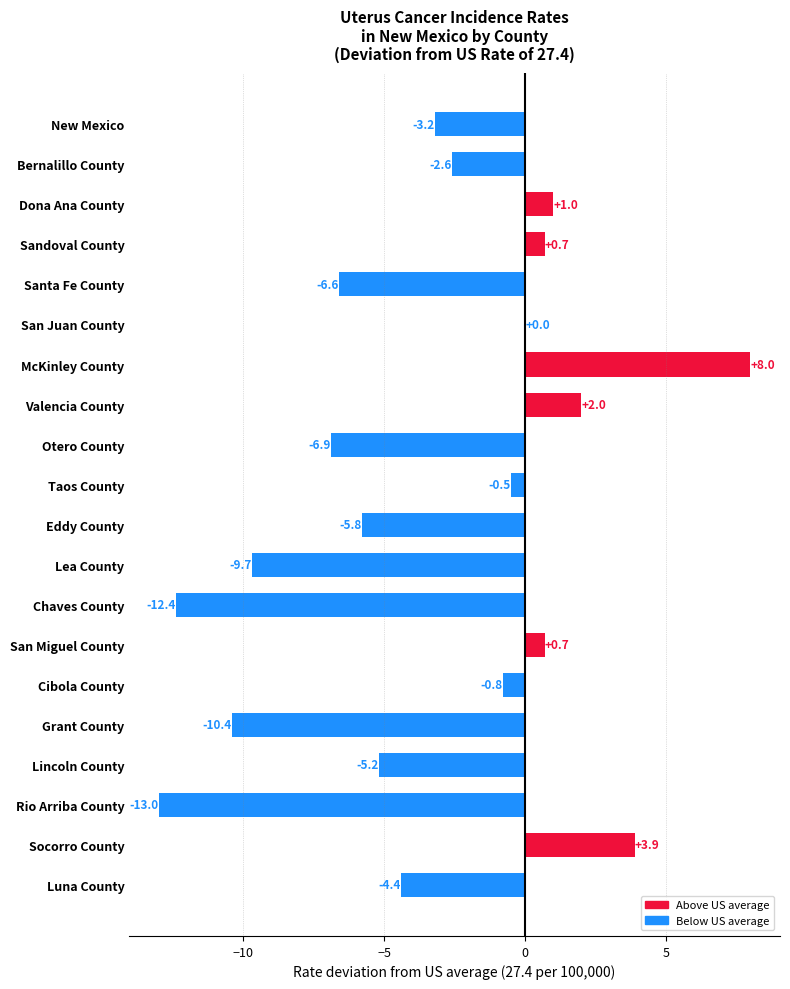

How many data points are above -2?

9